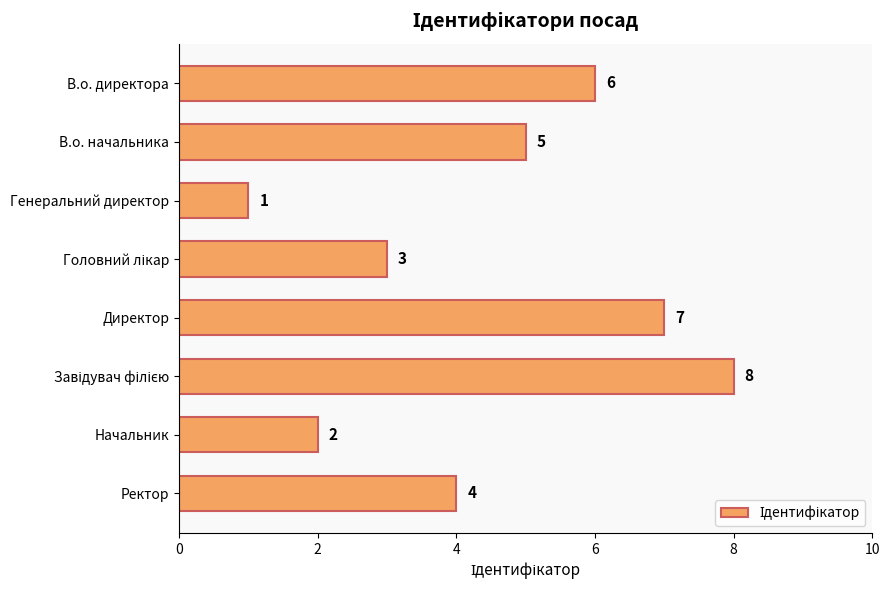

Are the bars horizontal?

Yes